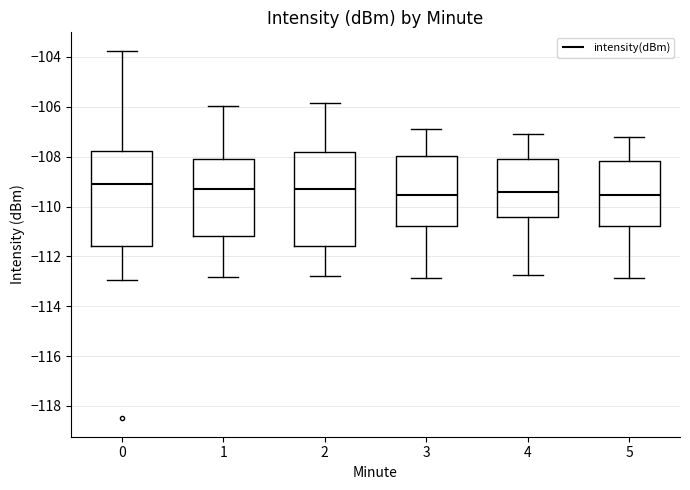

Reading left to right, transcribe this box plot: for each box, give where its median line is, the range the box spans, and where its two whiskers end, as read against the y-axis. The values are not printed on the chart, so give them approximately, as read against the axis.

0: median -109.0, box -111.6 to -107.8, whiskers -113.0 to -103.8
1: median -109.4, box -111.2 to -108.0, whiskers -112.8 to -106.0
2: median -109.4, box -111.6 to -107.8, whiskers -112.8 to -105.8
3: median -109.6, box -110.8 to -108.0, whiskers -112.8 to -106.8
4: median -109.4, box -110.4 to -108.0, whiskers -112.8 to -107.0
5: median -109.6, box -110.8 to -108.2, whiskers -112.8 to -107.2